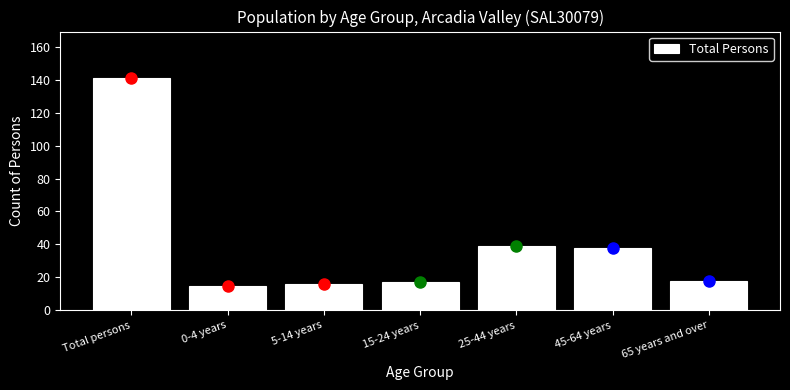

Reading right to left, extract all data points from this chart.

65 years and over=18	45-64 years=38	25-44 years=39	15-24 years=17	5-14 years=16	0-4 years=15	Total persons=141